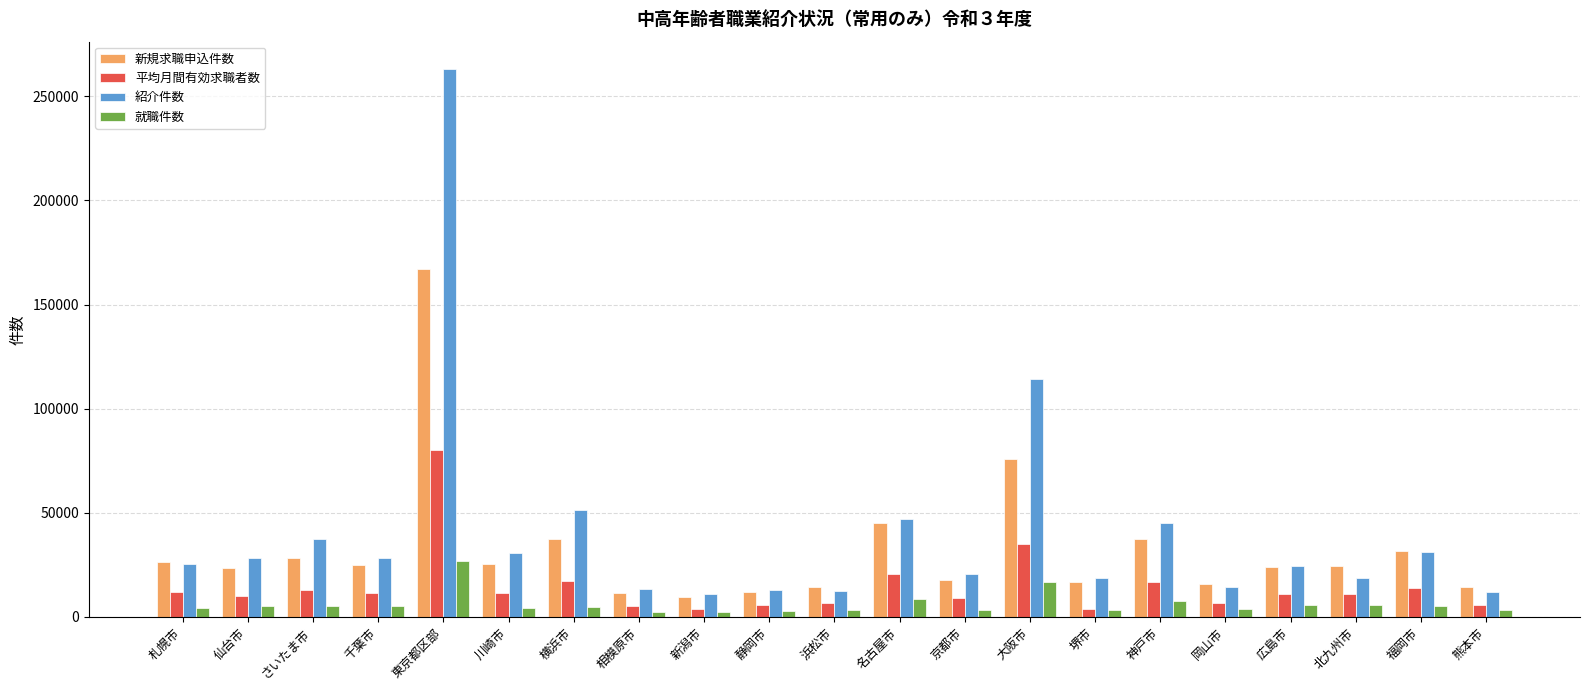

At which label is 紹介件数 closest to 137132?

大阪市